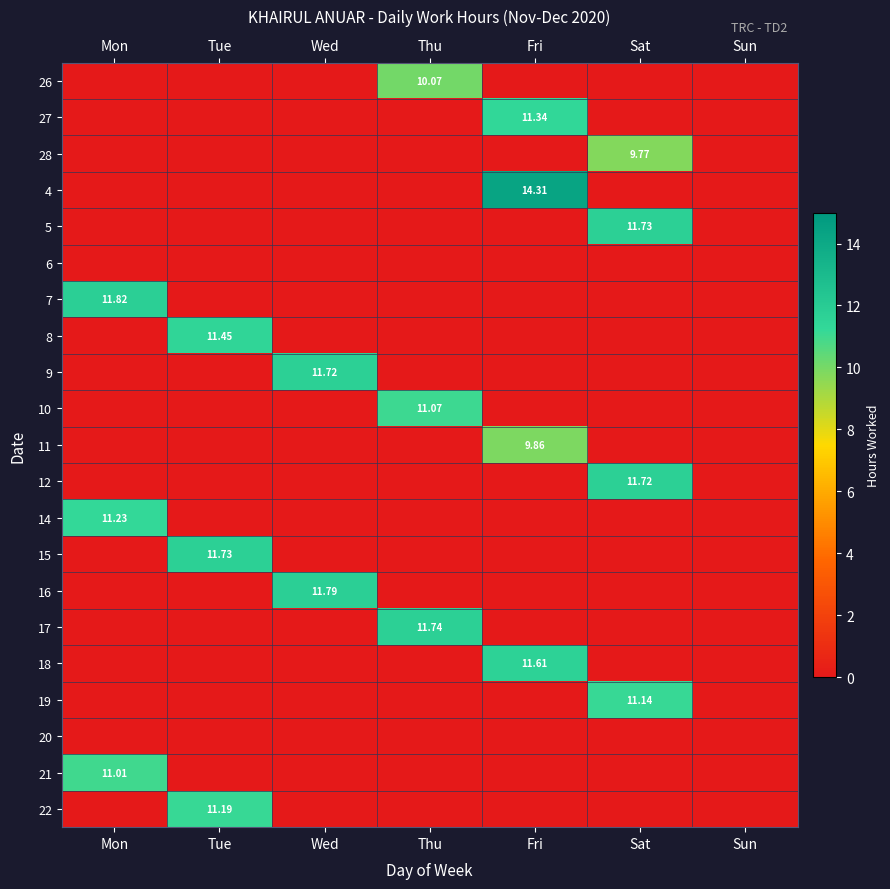

What is the difference between the maximum and second lowest values in the 26 series?

10.1